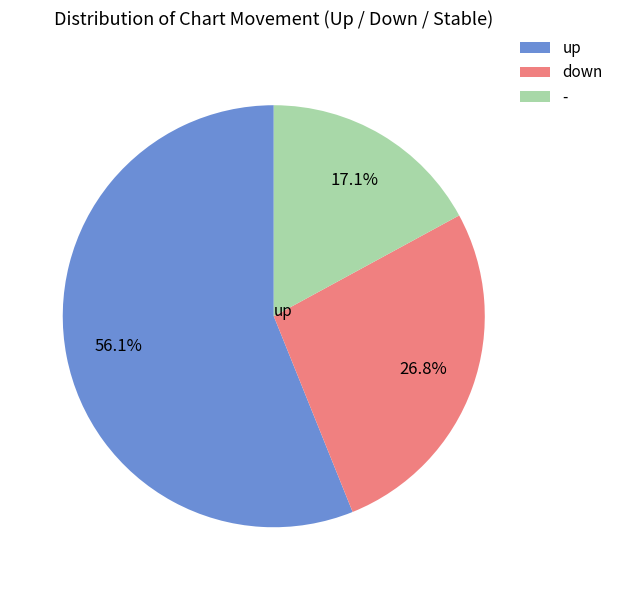

How many slices are in this pie chart?

3